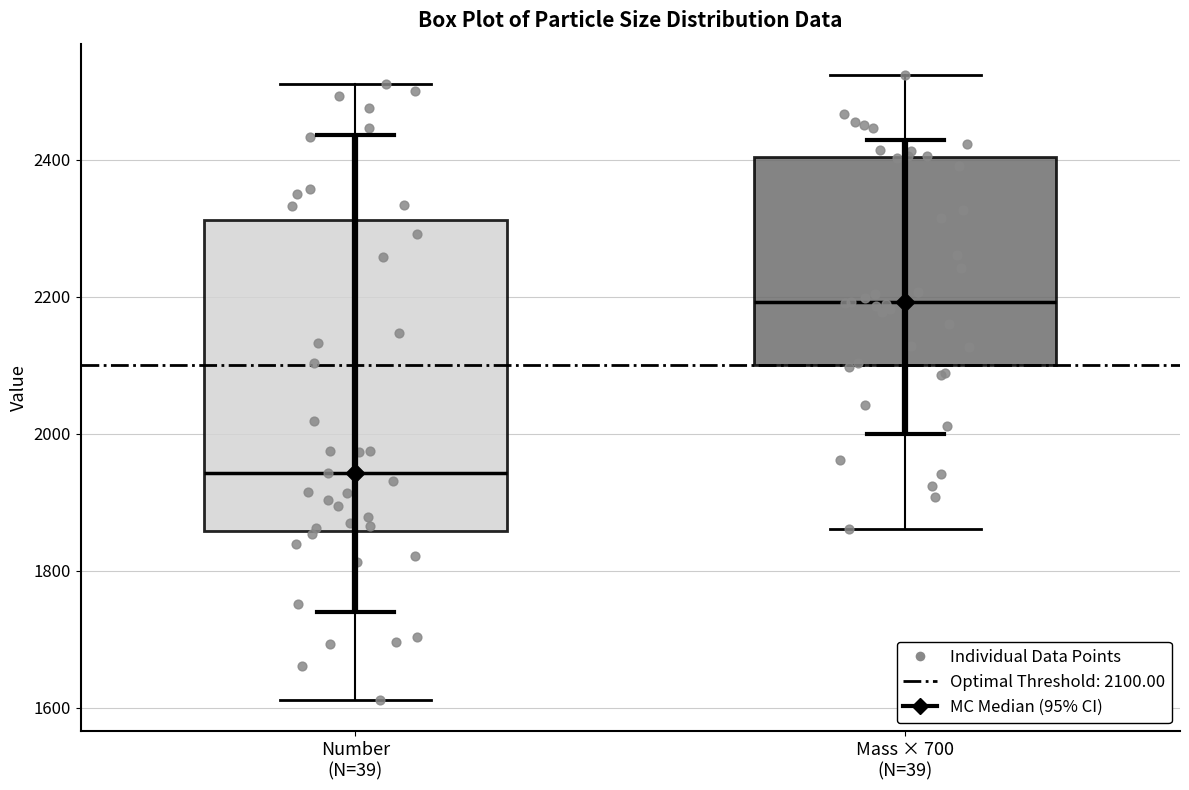

Reading left to right, transcribe this box plot: for each box, give where its median line is, the range the box spans, and where its two whiskers end, as read against the y-axis. The values are not printed on the chart, so give them approximately, as read against the axis.

Number (N=39): median 1940, box 1860 to 2320, whiskers 1620 to 2500
Mass × 700 (N=39): median 2200, box 2100 to 2400, whiskers 1860 to 2520